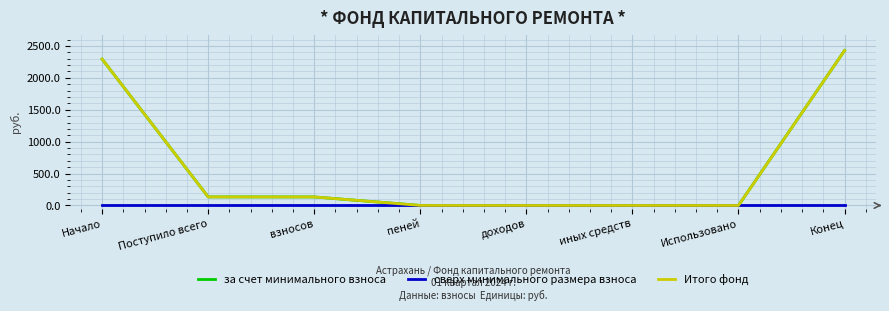

Is this an area chart (filled region under the line)?

No